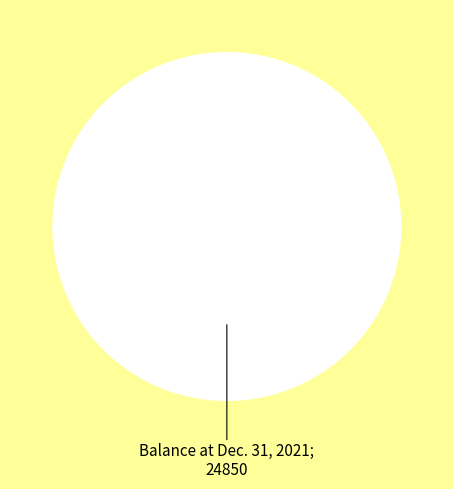

Which has a higher value, Balance at Dec. 31, 2021 or Issuance of Restricted Stock Awards?

Balance at Dec. 31, 2021